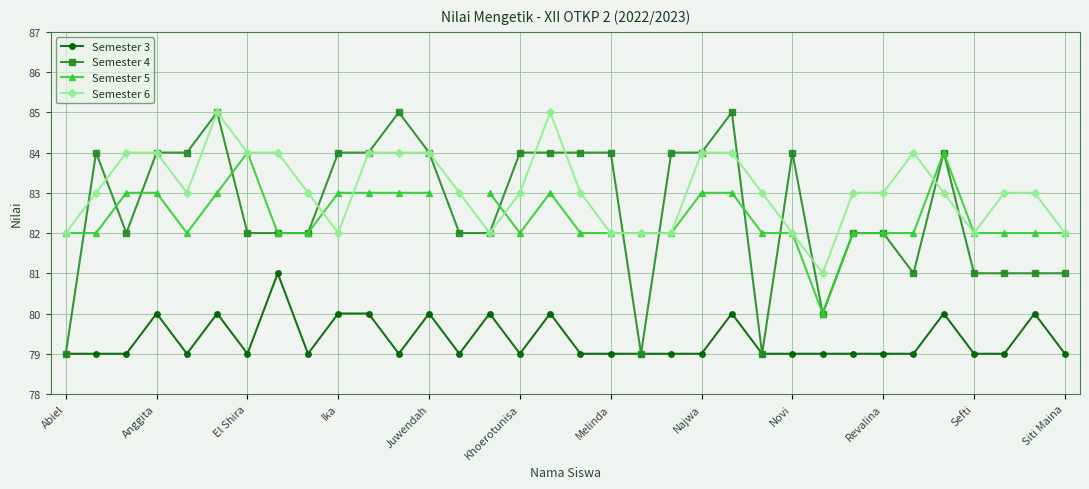

How many Semester 5 values are between 82 and 83?

30